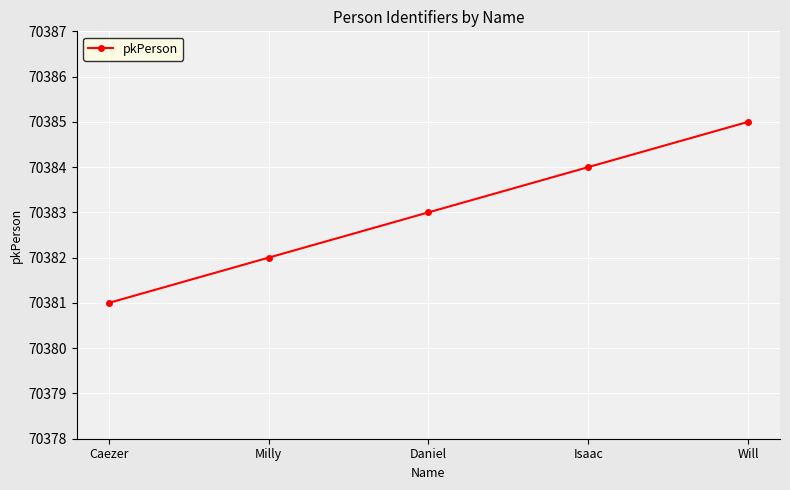

How many data points are less than 70383?

2